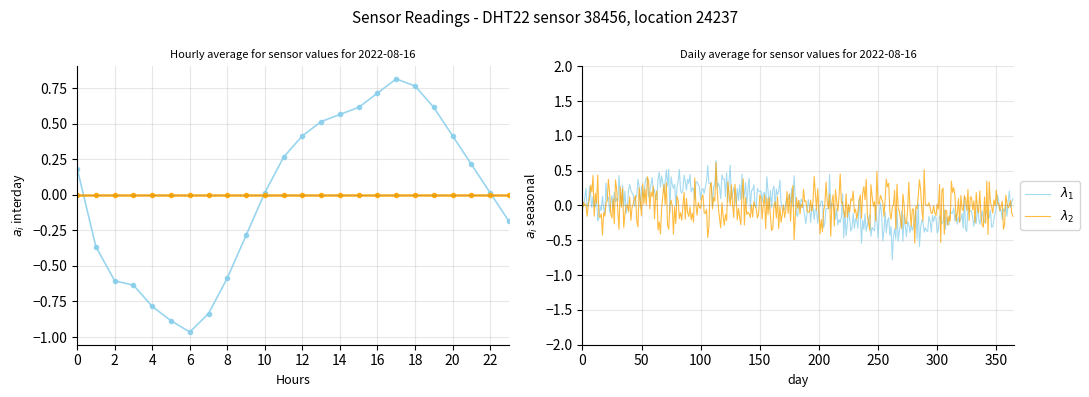

How many points are lower than both their immediate neighbors (excluding endpoints)?

1